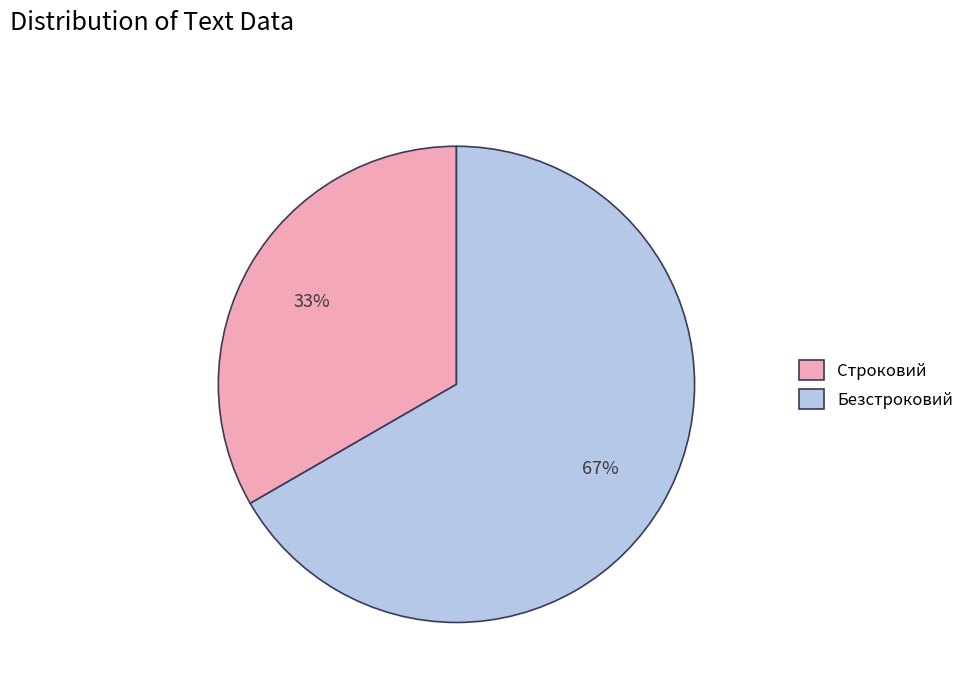

Is the sum of Строковий and Безстроковий greater than half?

Yes